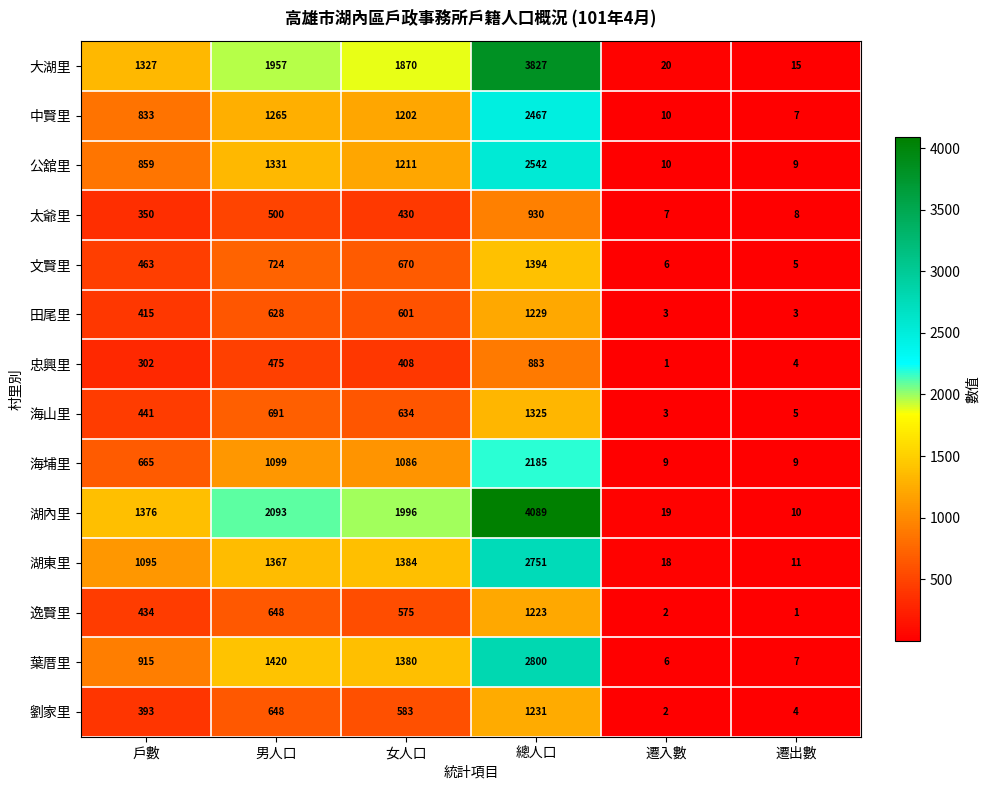

What is the difference between the maximum and second lowest values in the 湖東里 series?

2733